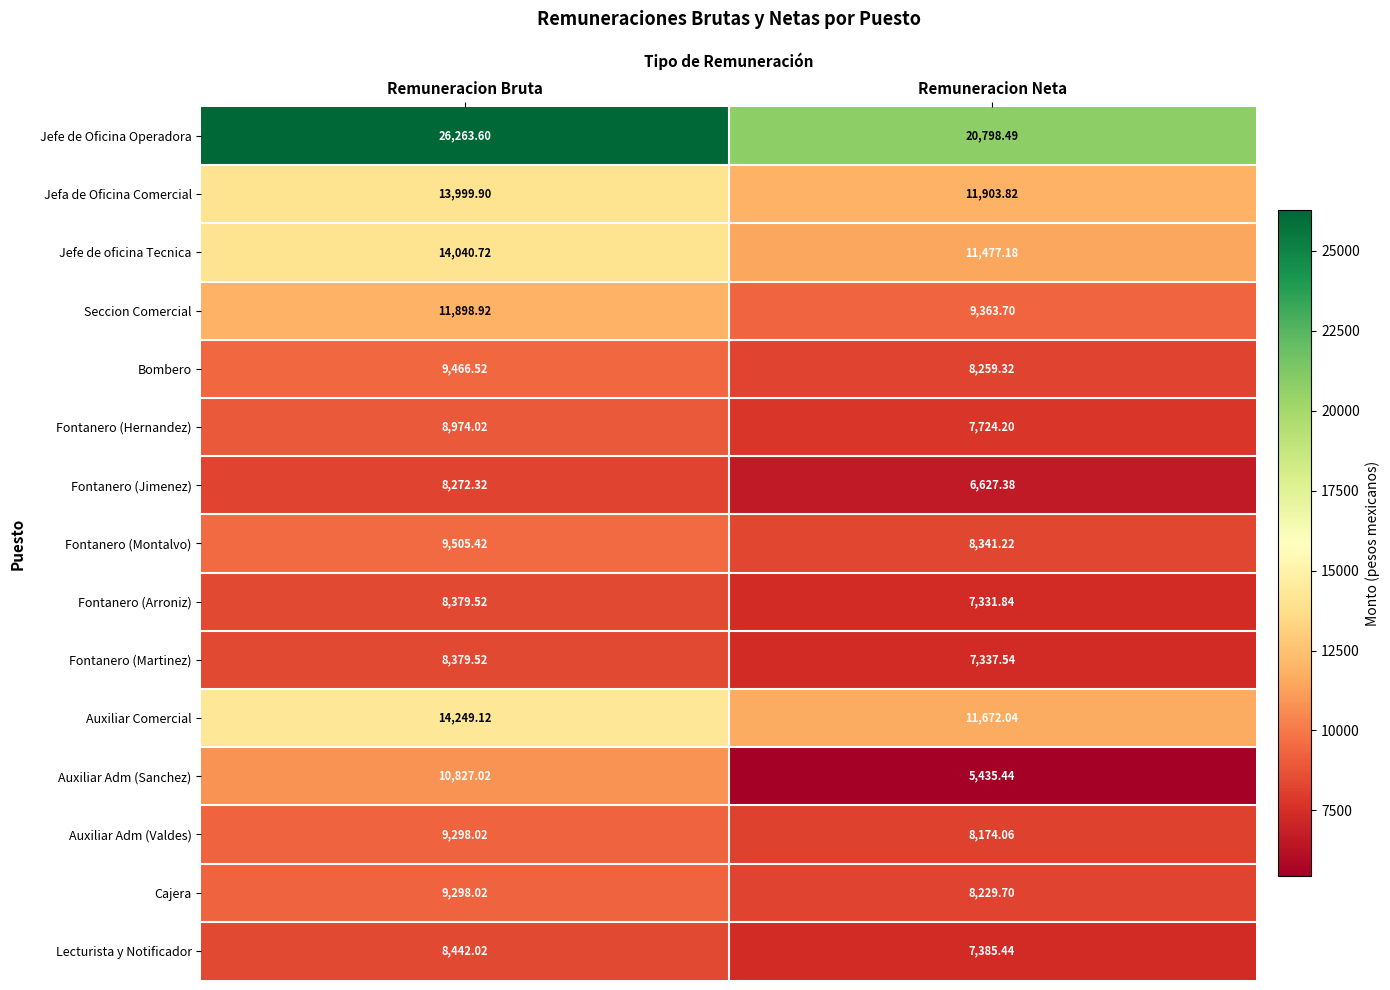

Which series has the largest range (max minus min)?

Jefe de Oficina Operadora